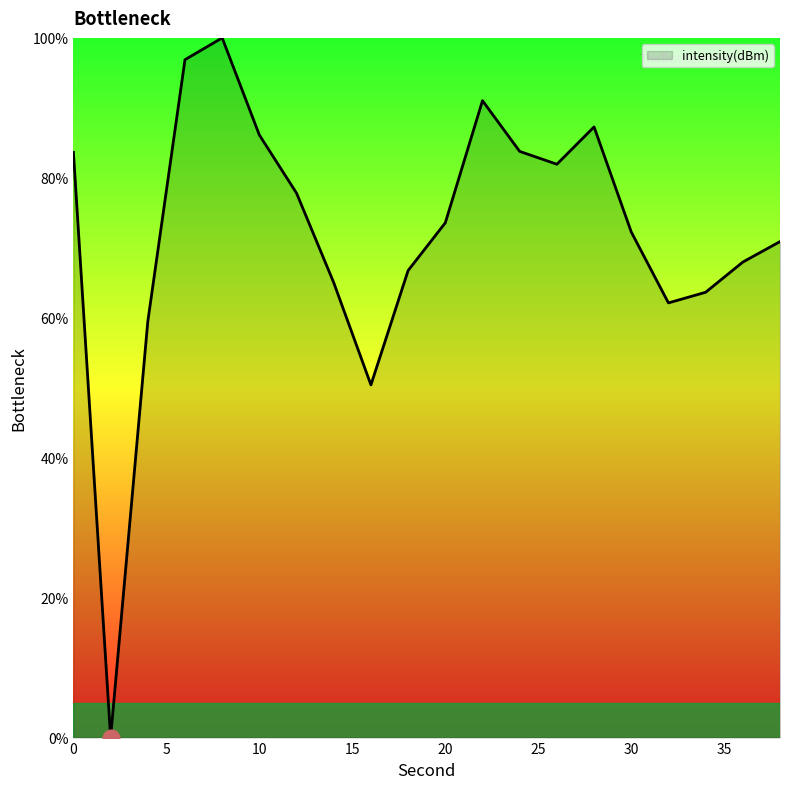

What is the maximum value shown in the chart?

100.0